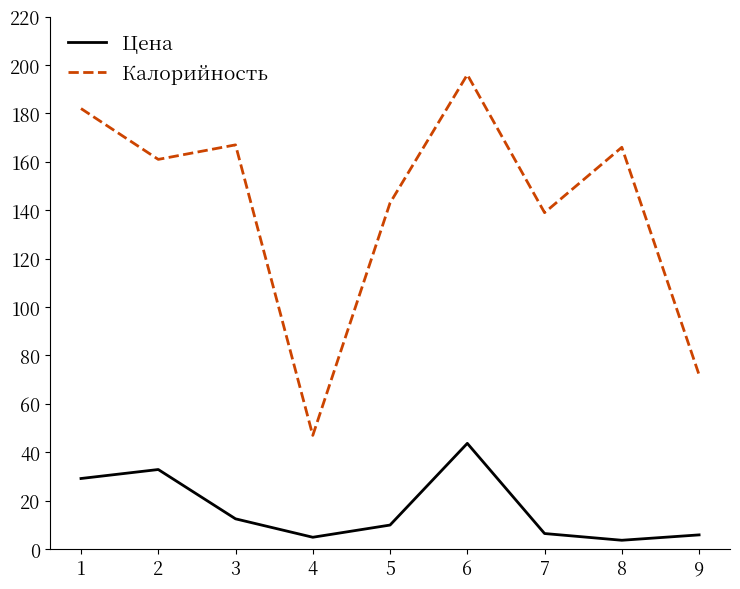

At which label does Калорийность first exceed 161?

1